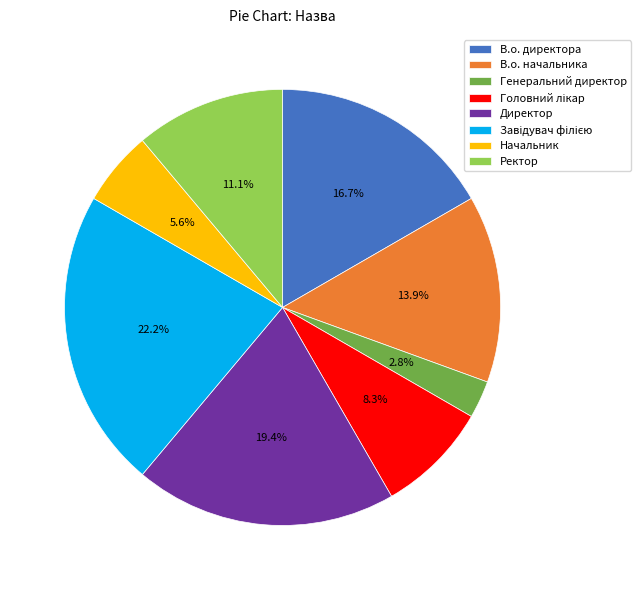

To the nearest percent, what is the difference between the largest and smallest slice percentages?

19%